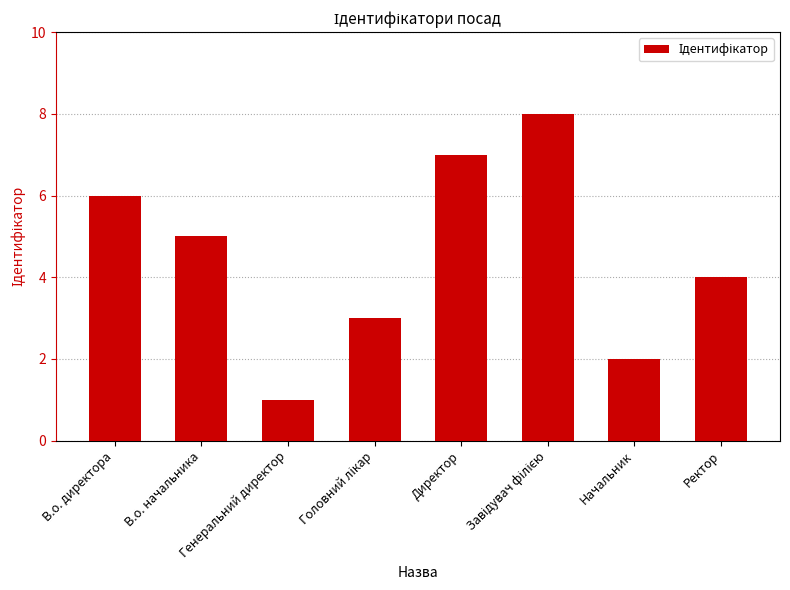

What is the greatest value displayed?

8